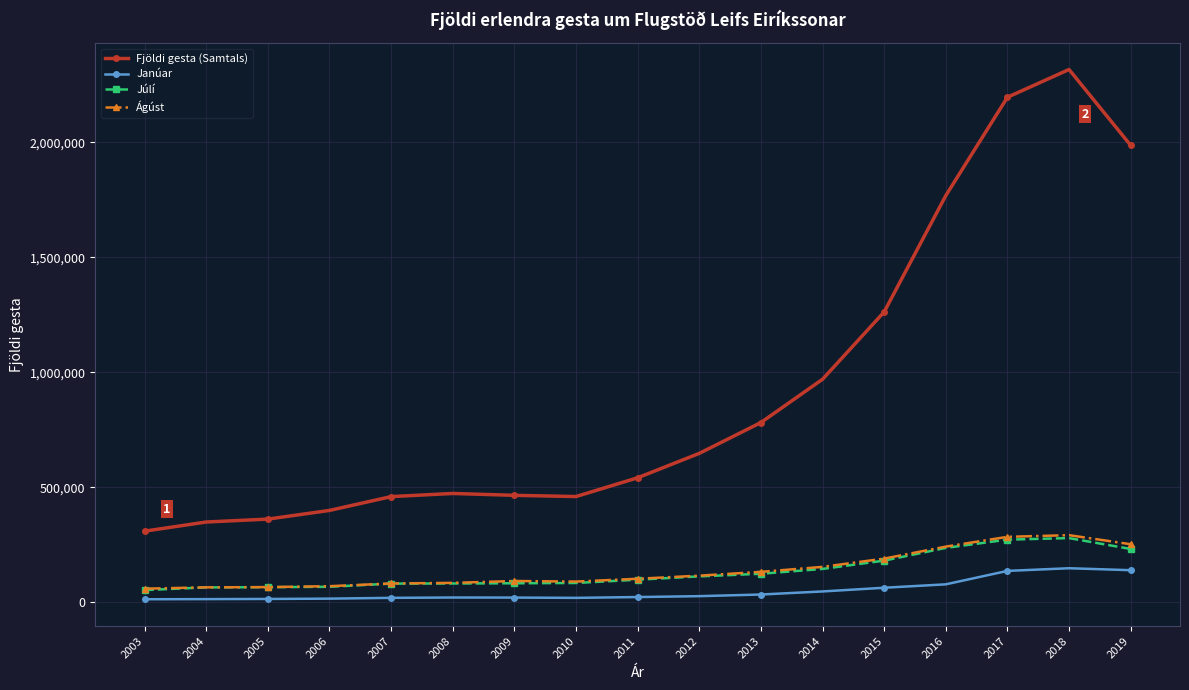

True or false: Janúar and Fjöldi gesta (Samtals) intersect in this chart.

False